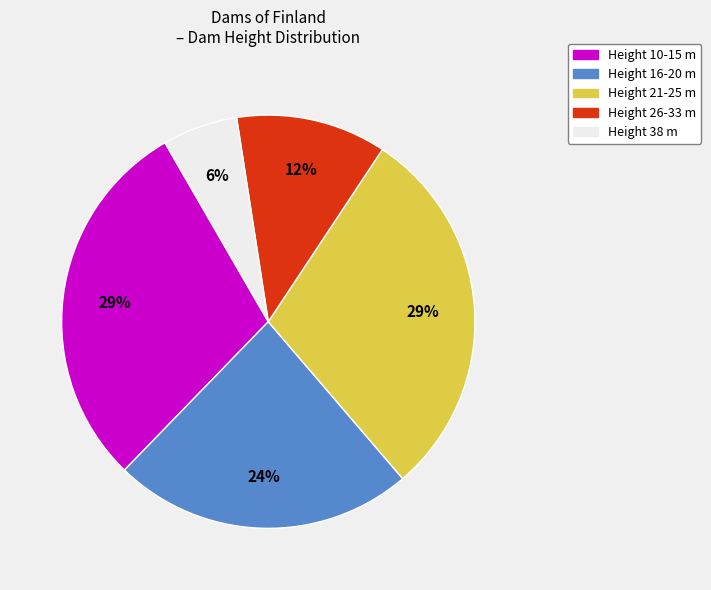

Is there a majority slice in this chart?

No